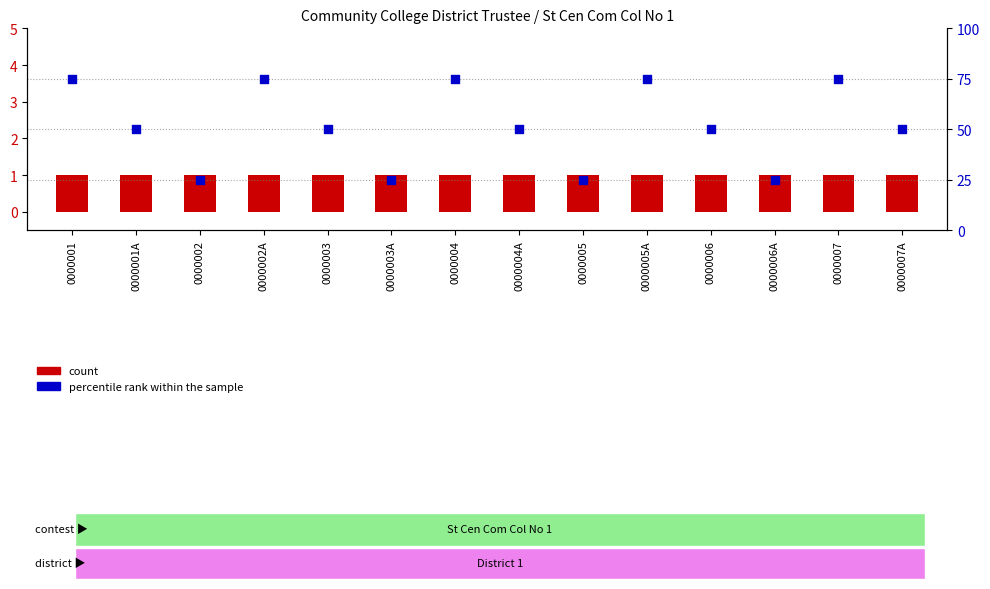

Which series reaches the minimum Y coordinate?

count